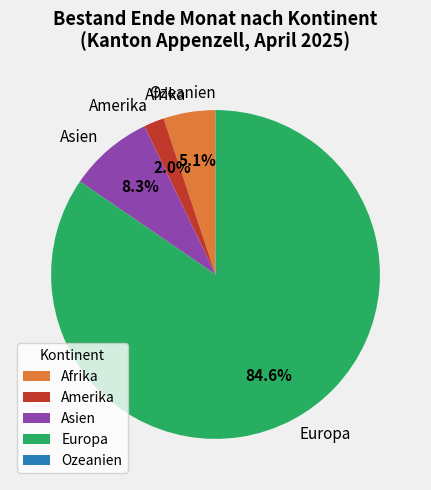

Is it true that Afrika is 1% of the pie?

False